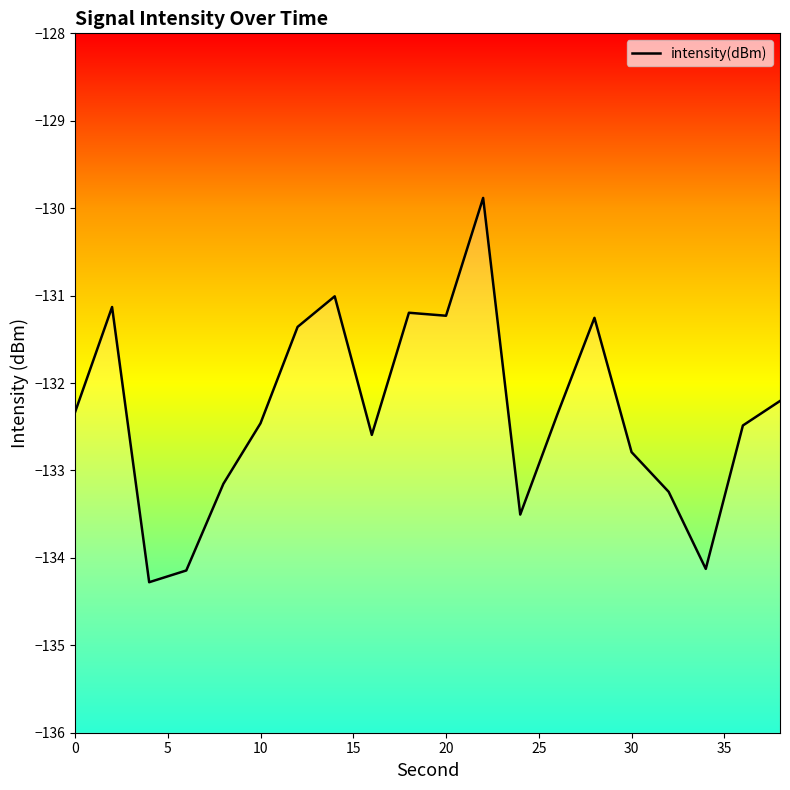

How many lines are shown in the chart?

1